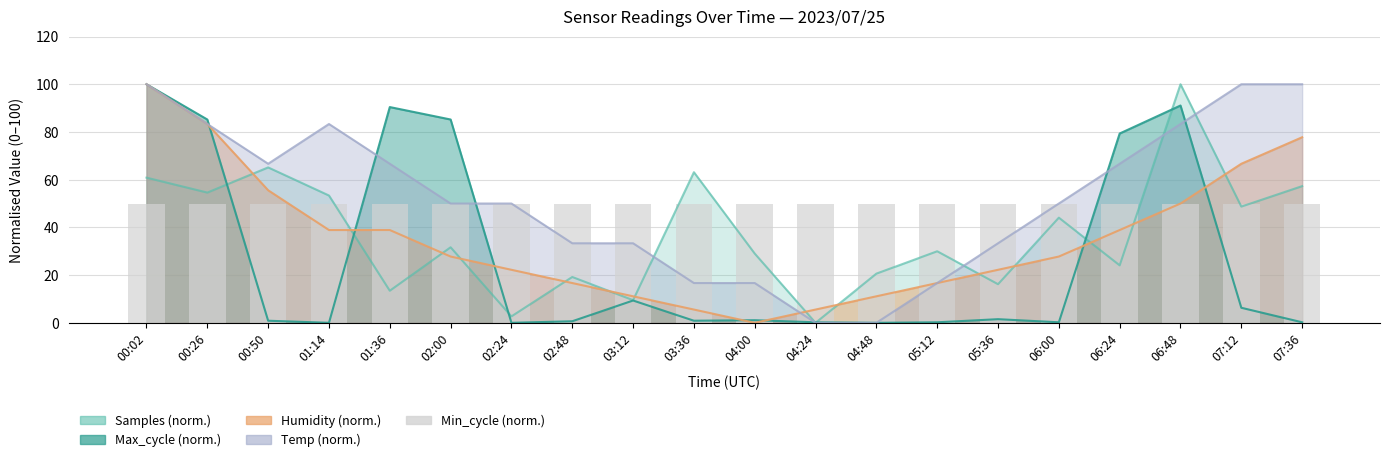

At which category is the sum across all series the highest?

00:02